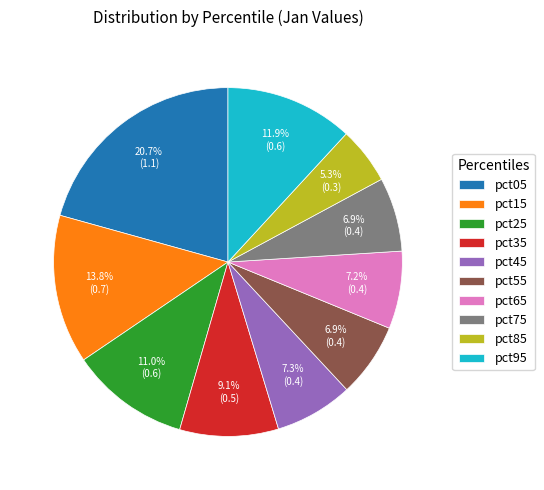

What percentage is the pct75 slice, to the nearest percent?

7%